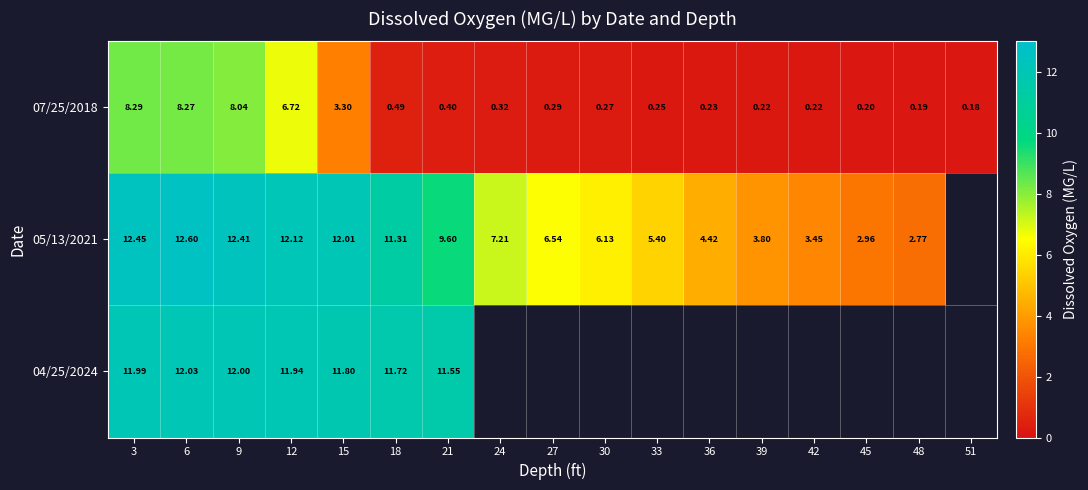

What is the difference between the highest and lowest values at 18?

11.2